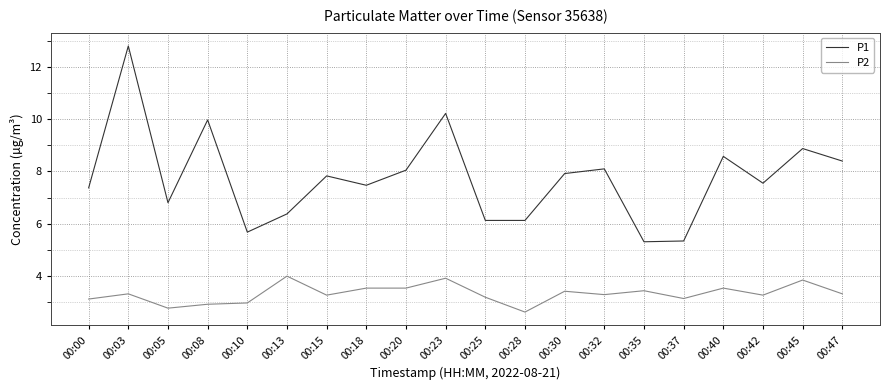

List the series in order of their peak value, lowest first.

P2, P1